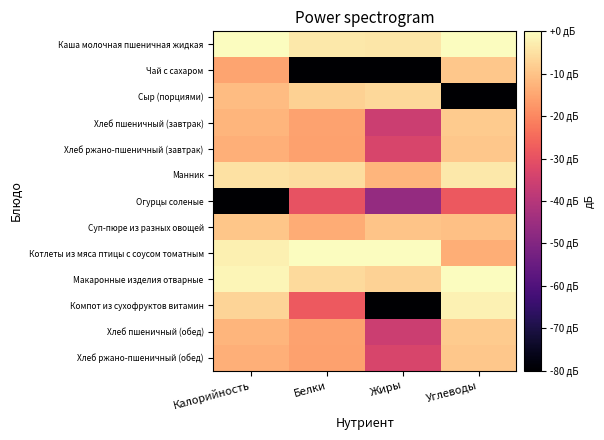

What is the total value across all series at Жиры?

-384.6